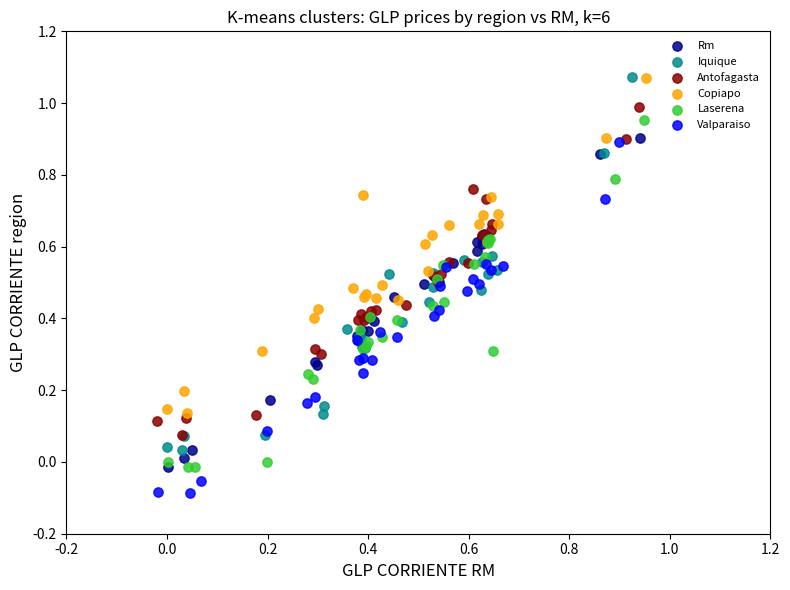

Which series has the largest Y range (max minus min)?

Iquique